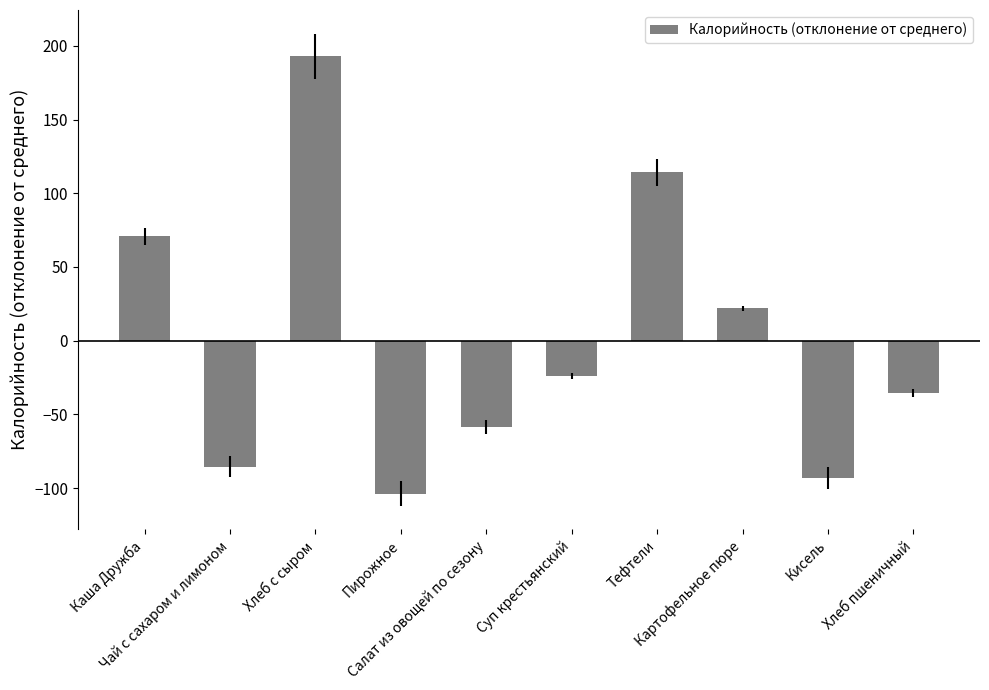

What is the sum of the values at Чай с сахаром и лимоном and Пирожное?

-189.0